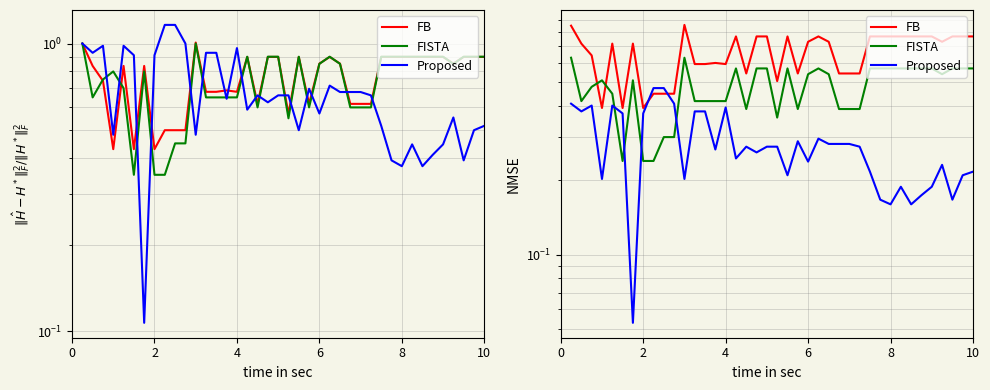

Rank the series by their maximum value, from lowest to highest.

Proposed, FISTA, FB